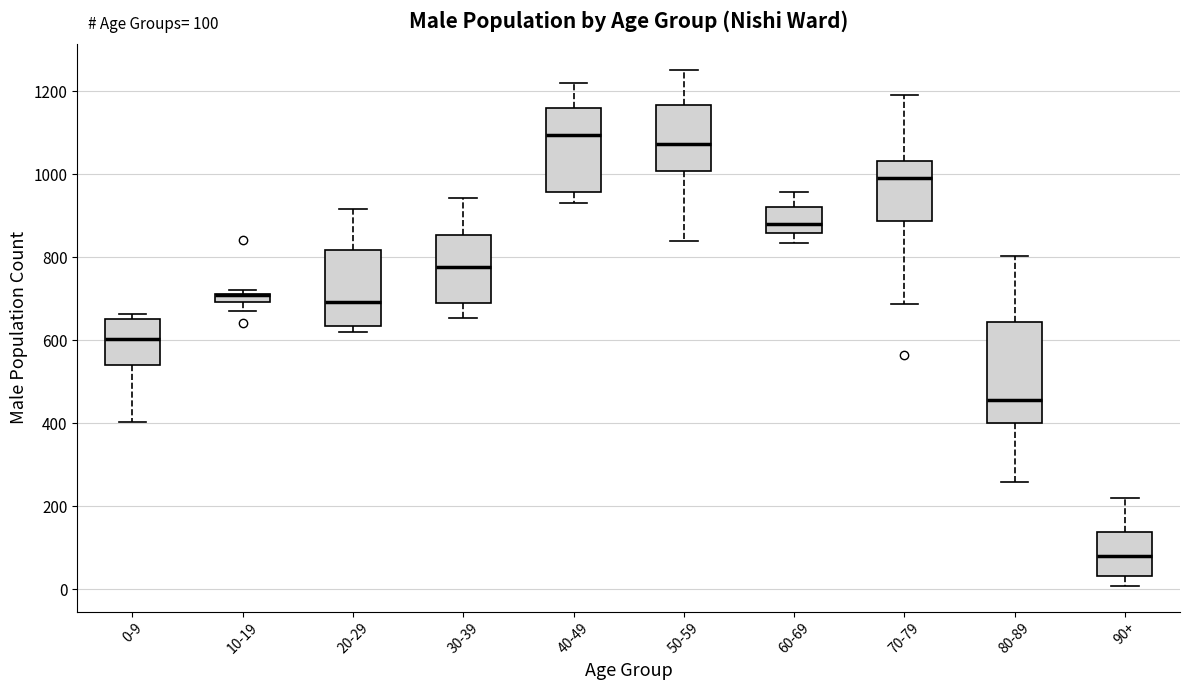

Comparing the boxes themselves (not the whiskers), which one is the tallest?

80-89